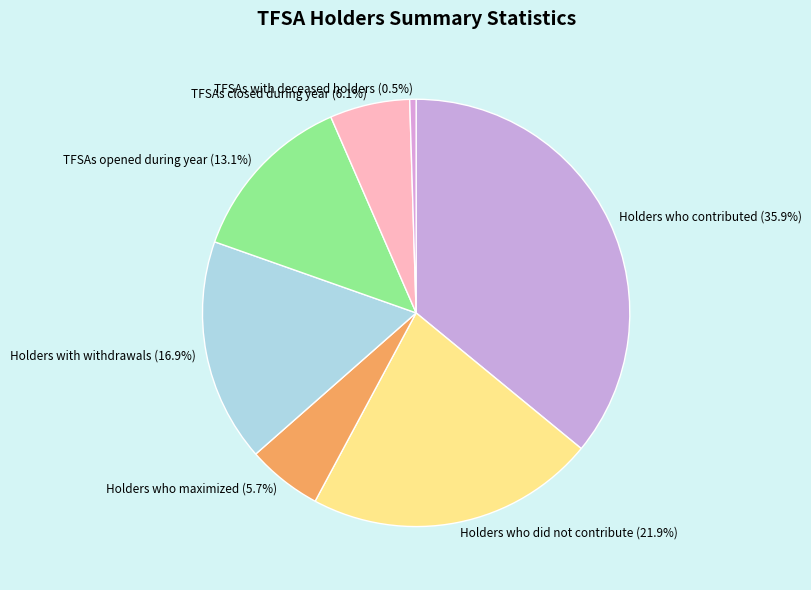

Count the number of slices in the pie.

7